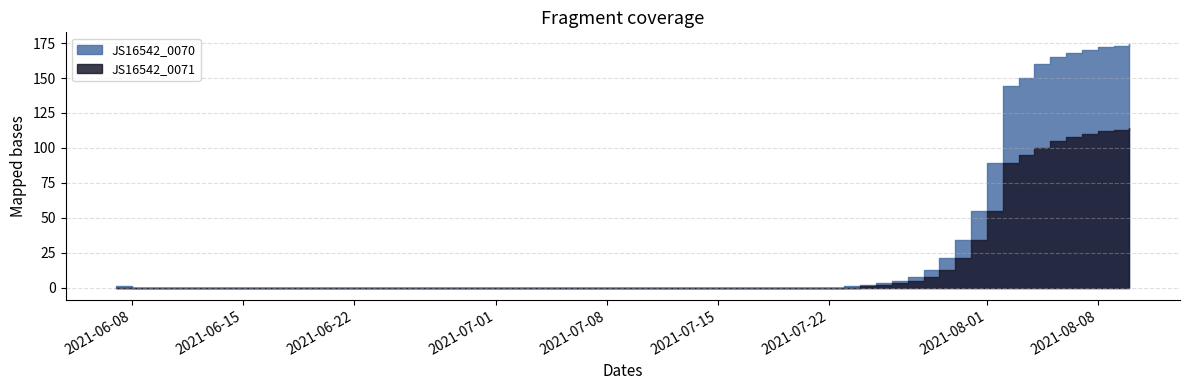

What is the total value across all series at 2021-07-27?

13